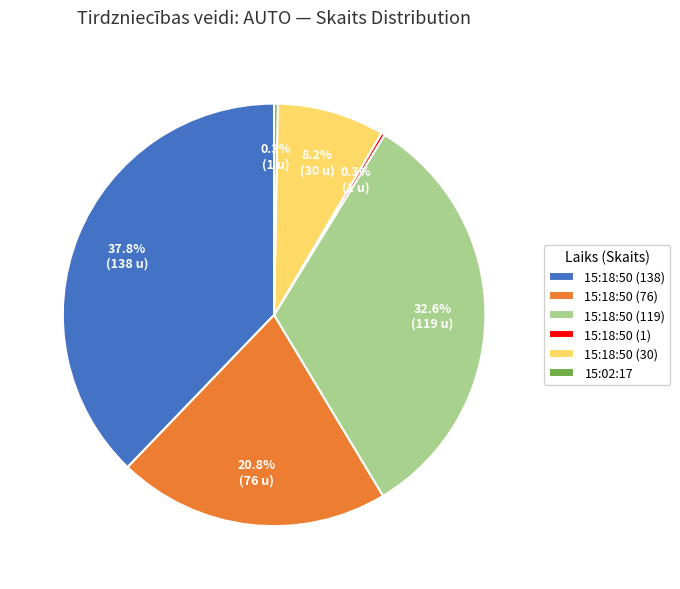

The 15:18:50 (138) slice represents 46% of the pie. True or false?

False